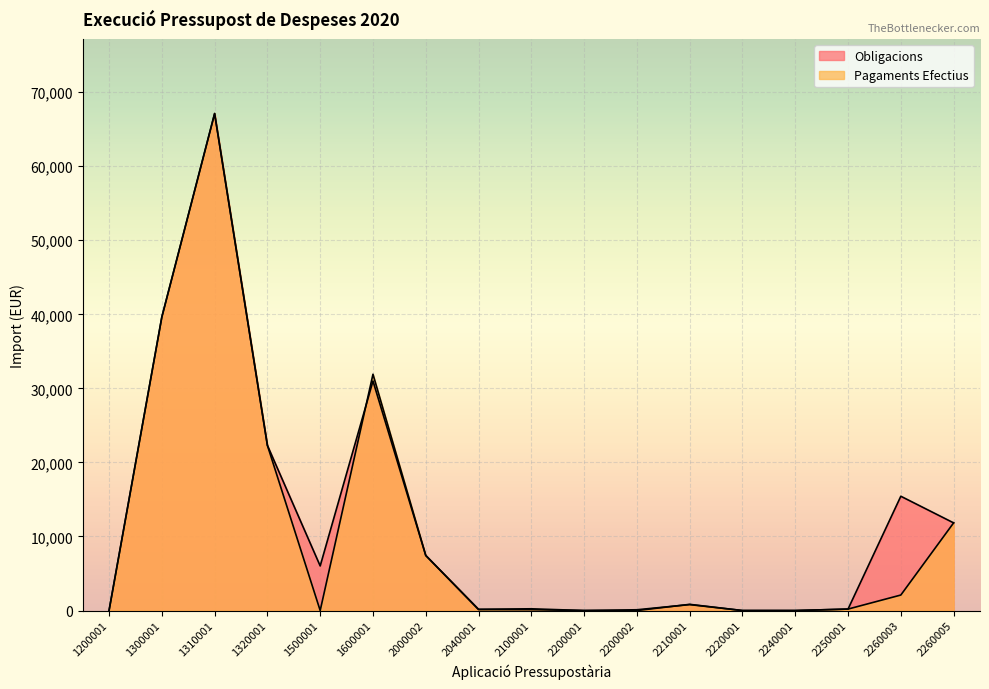

How many positive values does the Obligacions series have?

12